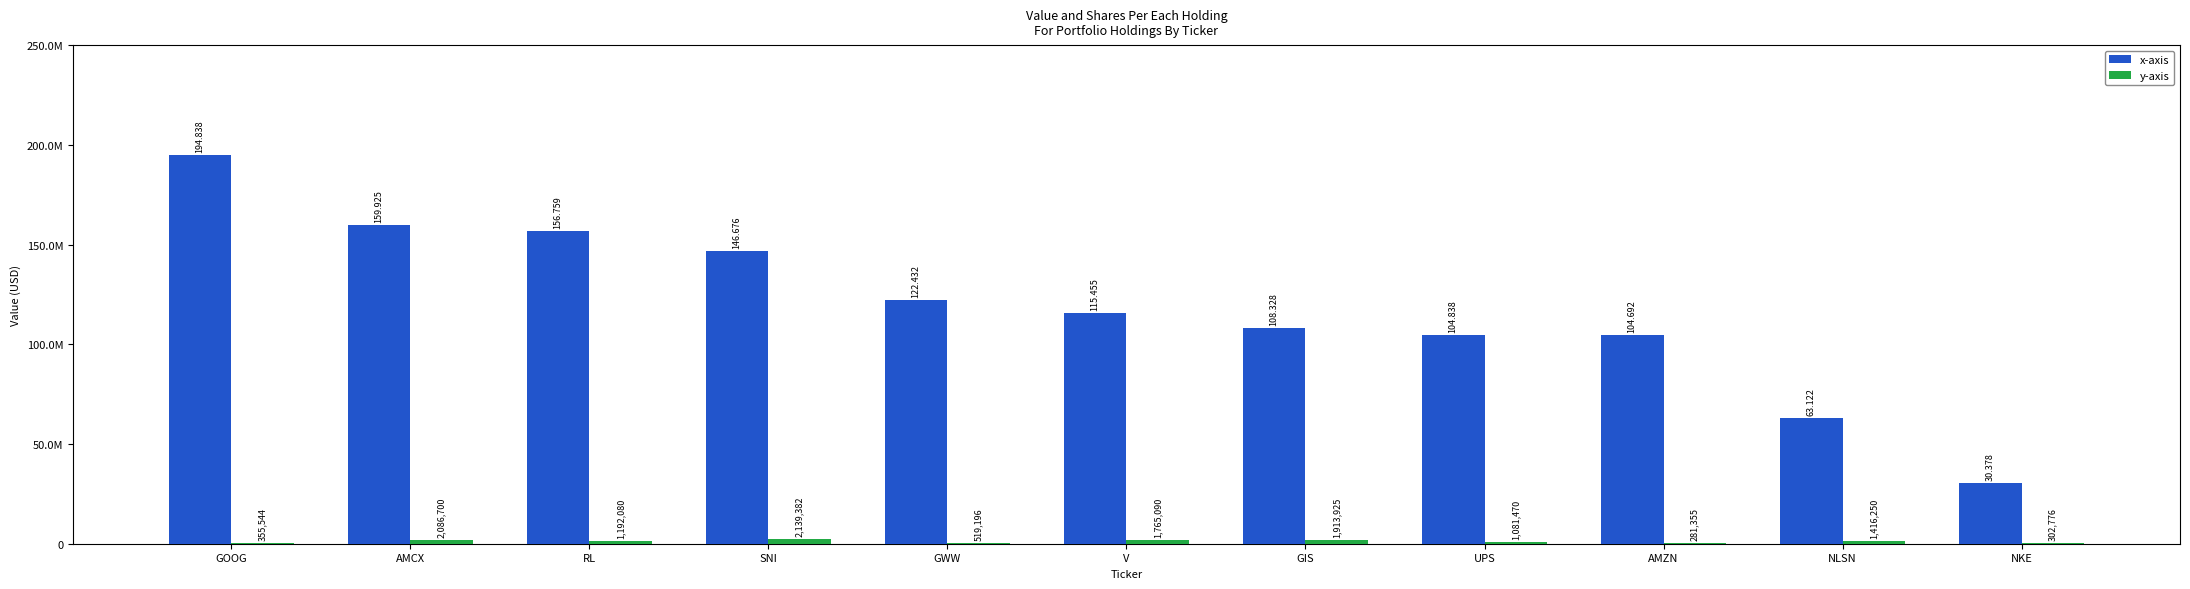

Is it true that x-axis equals 27443196 at NLSN?

False